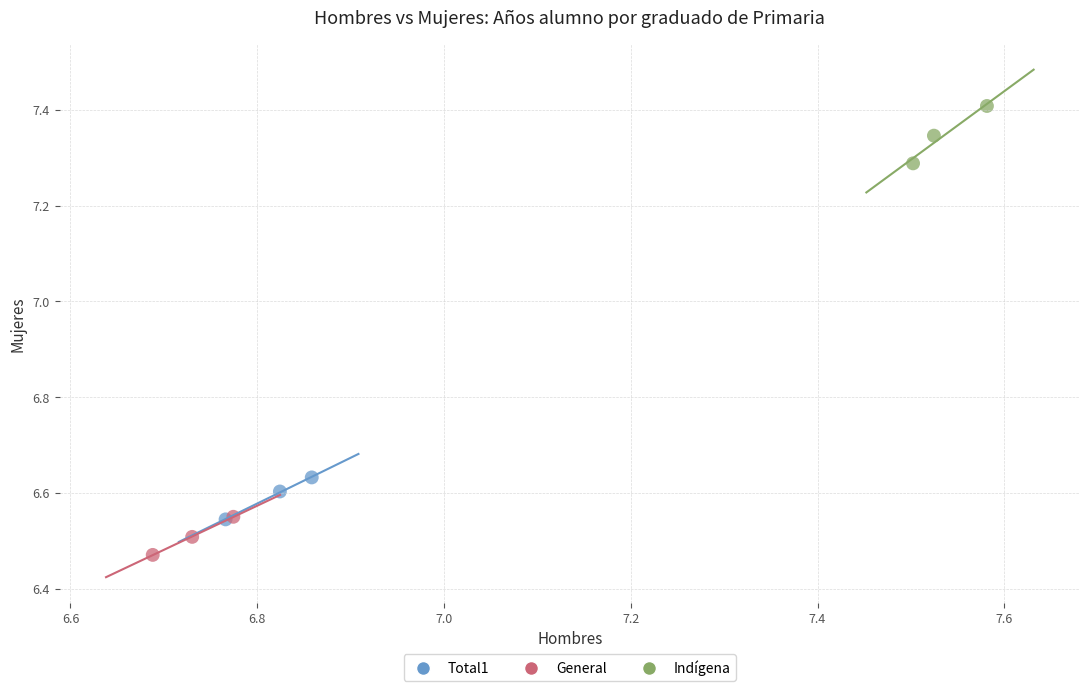

Which series has the widest spread of Y values?

Indígena